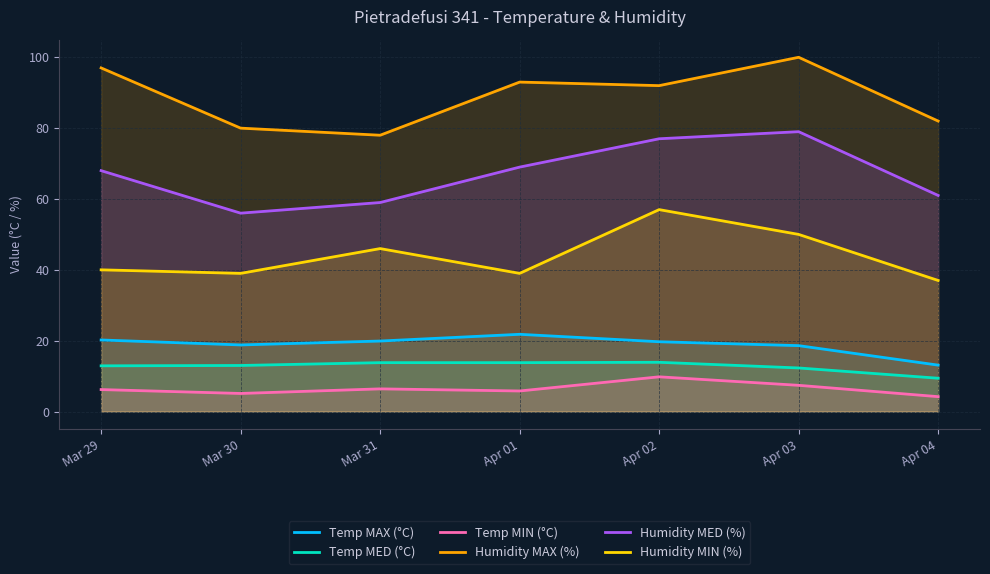

Which category has the highest value in the Temp MAX (°C) series?

Apr 01